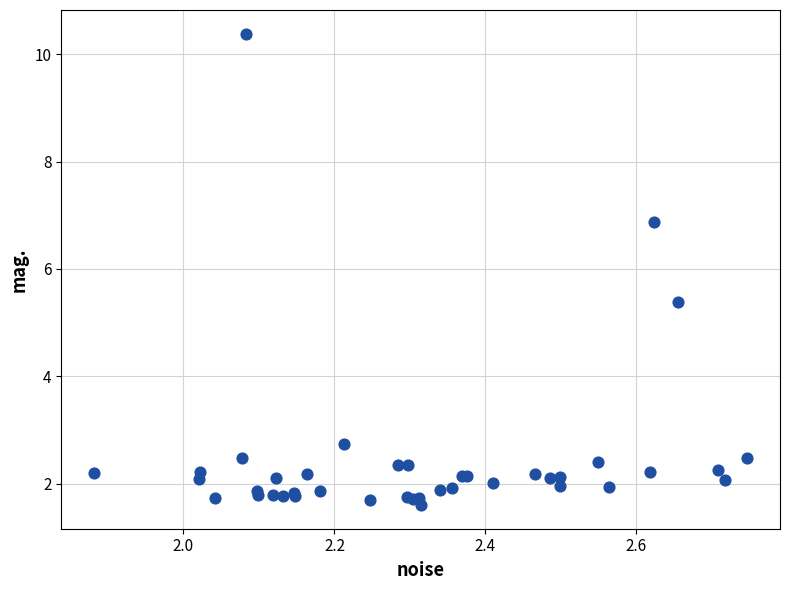

What Y value in the scatter plot is closest to 5?

5.4